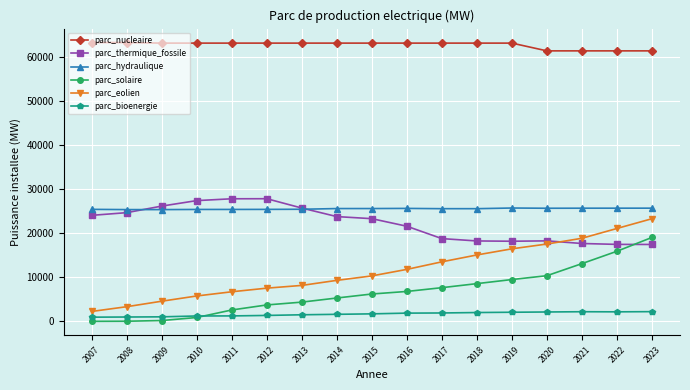

The parc_hydraulique series shows 38655.0 at 2020. True or false?

False